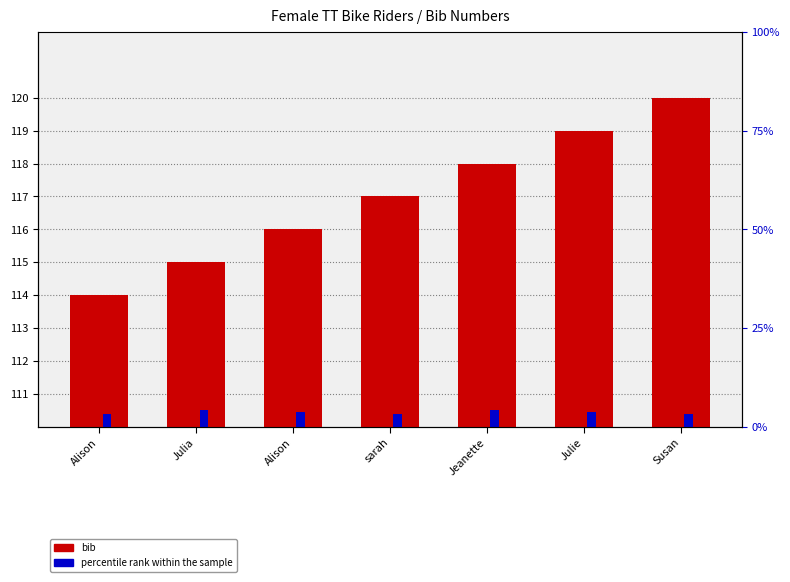

True or false: bib has a value of 210.2 at Susan.

False